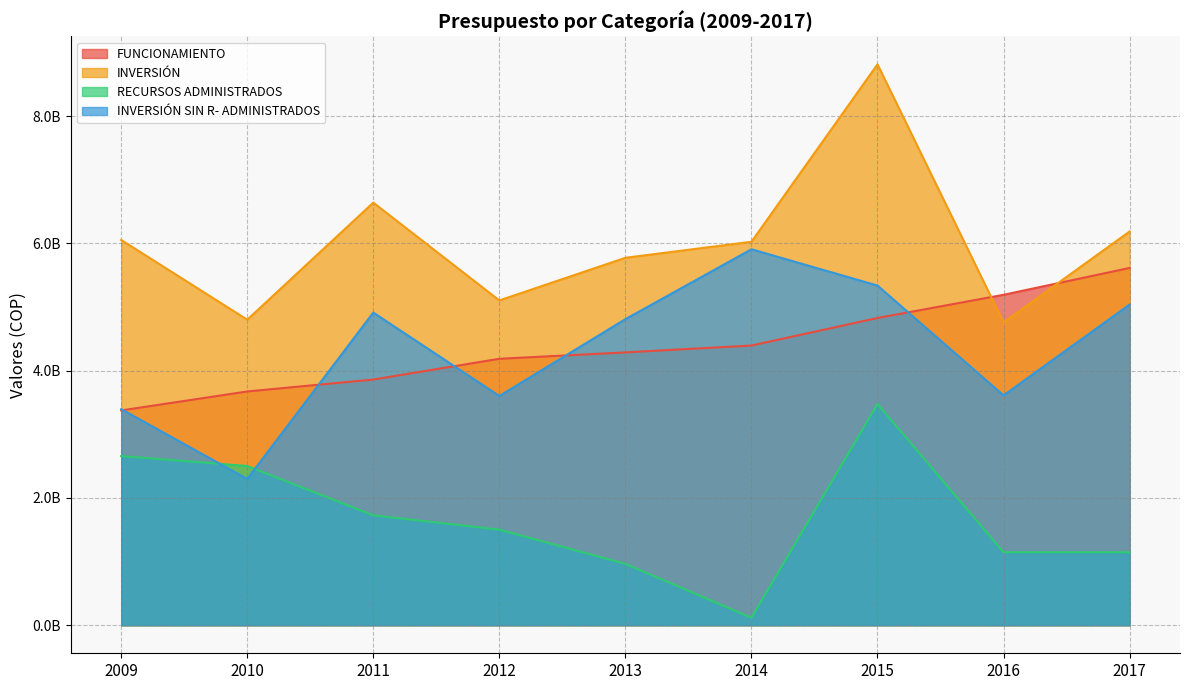

List the labels in order of INVERSIÓN SIN R- ADMINISTRADOS value, smallest first.

2010, 2009, 2012, 2016, 2013, 2011, 2017, 2015, 2014